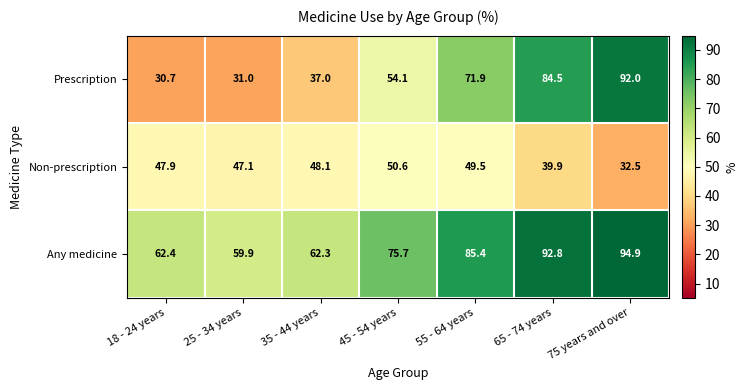

True or false: Prescription has a value of 37.3 at 45 - 54 years.

False